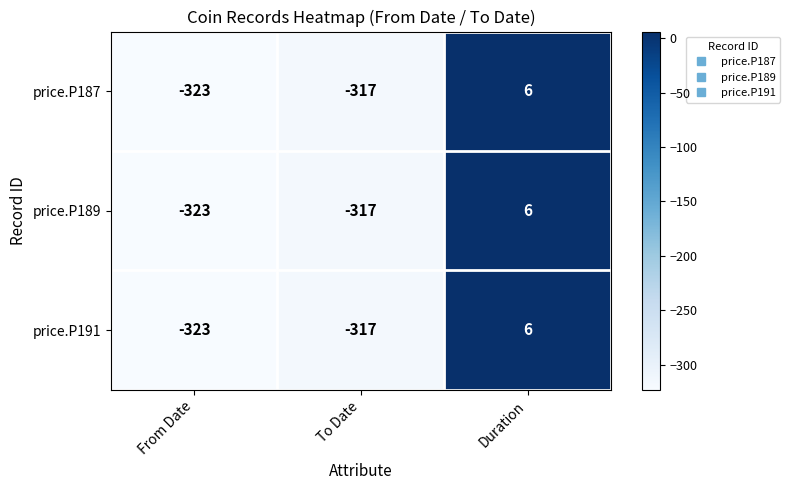

List the labels in order of price.P191 value, largest first.

Duration, To Date, From Date